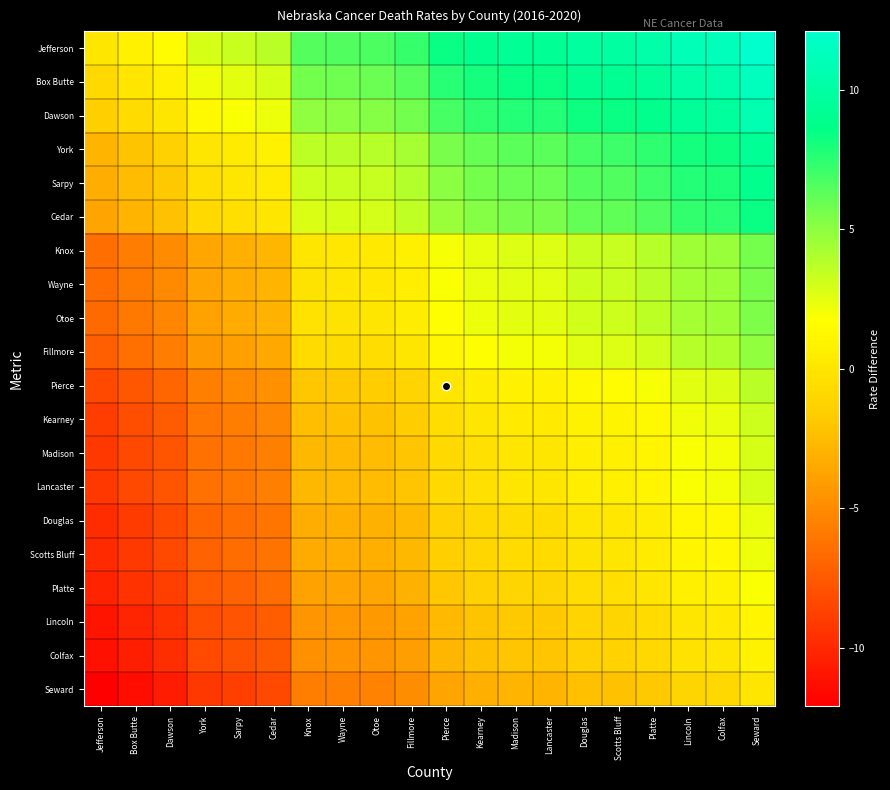

At how many categories does at least one series exceed -1?

20